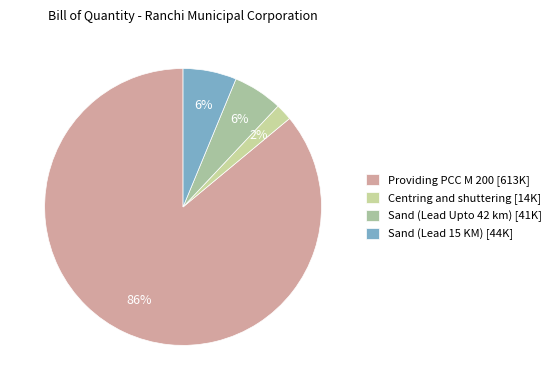

Is it true that Centring and shuttering is 13% of the pie?

False